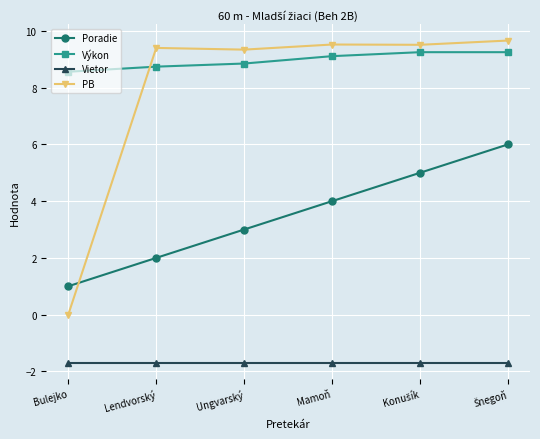

Is it true that Vietor equals -1.7 at Mamoň?

True